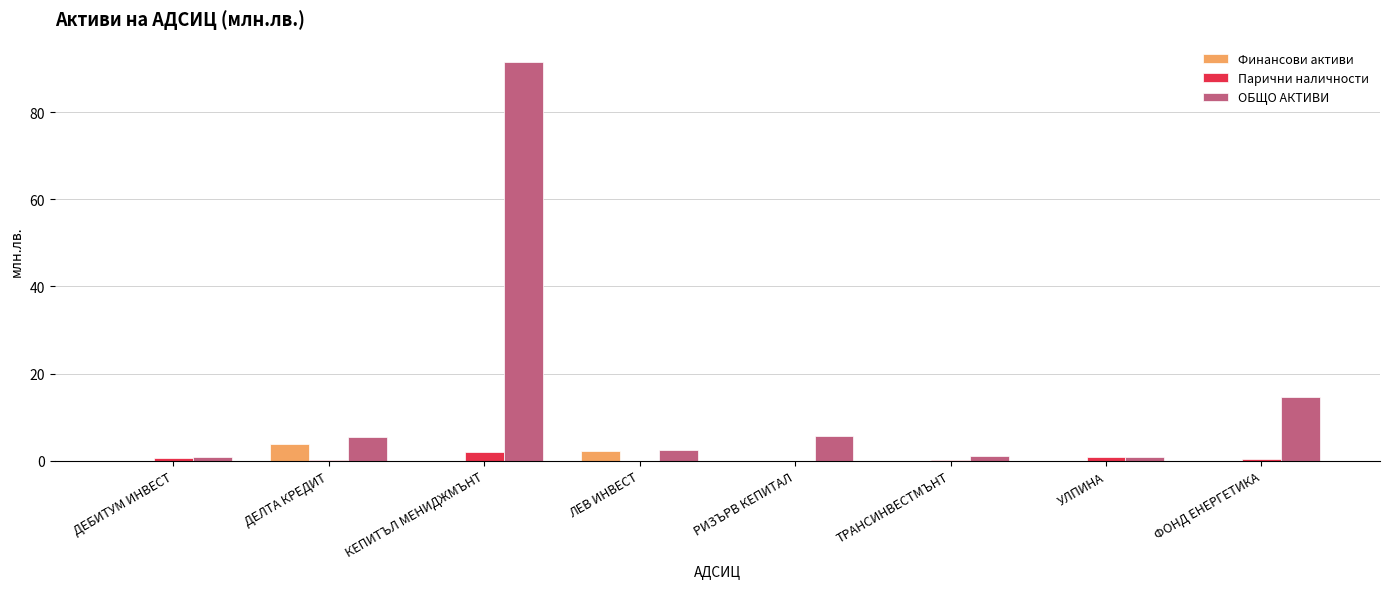

Is the value of Финансови активи at ЛЕВ ИНВЕСТ greater than the value of Парични наличности at ДЕЛТА КРЕДИТ?

Yes